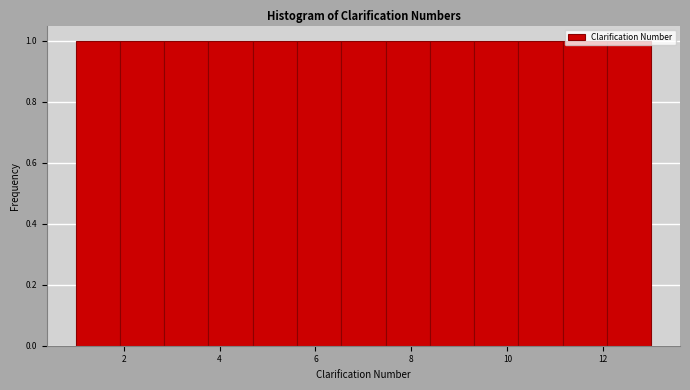

How tall is the bar that spans 3.8 to 4.6 on the x-axis? Neither the bar edges nor the heights are printed on the chart, so give them approximately, as read against the axes.

1